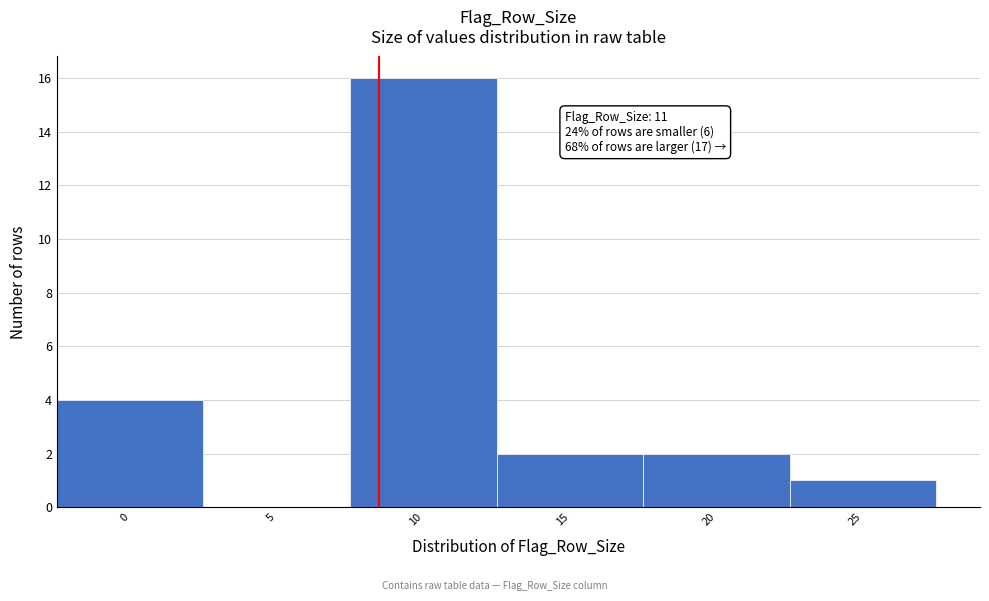

Reading right to left, list all the values displayed in this chart.

25=1	20=2	15=2	10=16	5=0	0=4